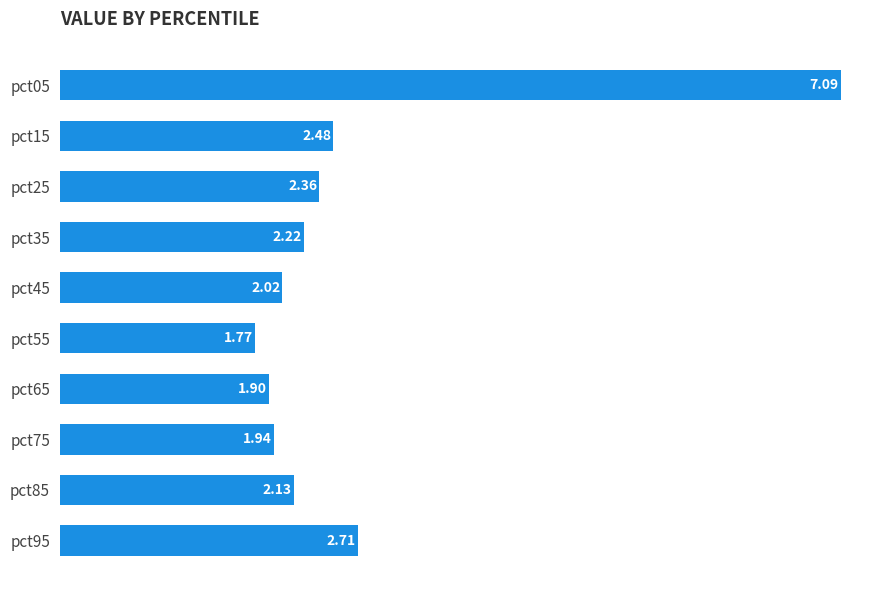

What is the average value?

2.7